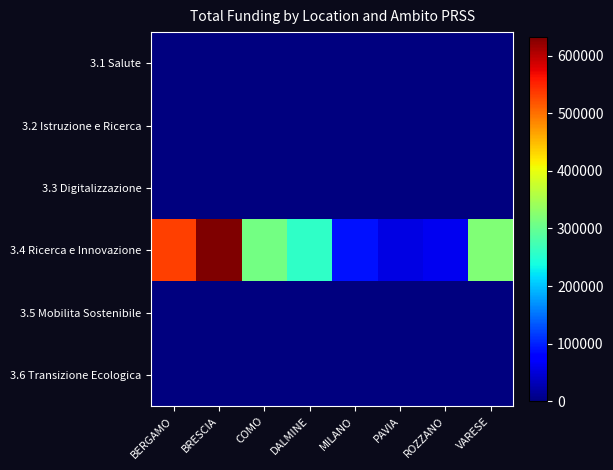

Reading left to right, list all the values displayed in this chart.

3.1 Salute: BERGAMO=0.0	BRESCIA=0.0	COMO=0.0	DALMINE=0.0	MILANO=0.0	PAVIA=0.0	ROZZANO=0.0	VARESE=0.0
3.2 Istruzione e Ricerca: BERGAMO=0.0	BRESCIA=0.0	COMO=0.0	DALMINE=0.0	MILANO=0.0	PAVIA=0.0	ROZZANO=0.0	VARESE=0.0
3.3 Digitalizzazione: BERGAMO=0.0	BRESCIA=0.0	COMO=0.0	DALMINE=0.0	MILANO=0.0	PAVIA=0.0	ROZZANO=0.0	VARESE=0.0
3.4 Ricerca e Innovazione: BERGAMO=531376.9	BRESCIA=632521.9	COMO=310633.2	DALMINE=258386.7	MILANO=90268.6	PAVIA=54577.6	ROZZANO=62062.4	VARESE=319059.8
3.5 Mobilita Sostenibile: BERGAMO=0.0	BRESCIA=0.0	COMO=0.0	DALMINE=0.0	MILANO=0.0	PAVIA=0.0	ROZZANO=0.0	VARESE=0.0
3.6 Transizione Ecologica: BERGAMO=0.0	BRESCIA=0.0	COMO=0.0	DALMINE=0.0	MILANO=0.0	PAVIA=0.0	ROZZANO=0.0	VARESE=0.0